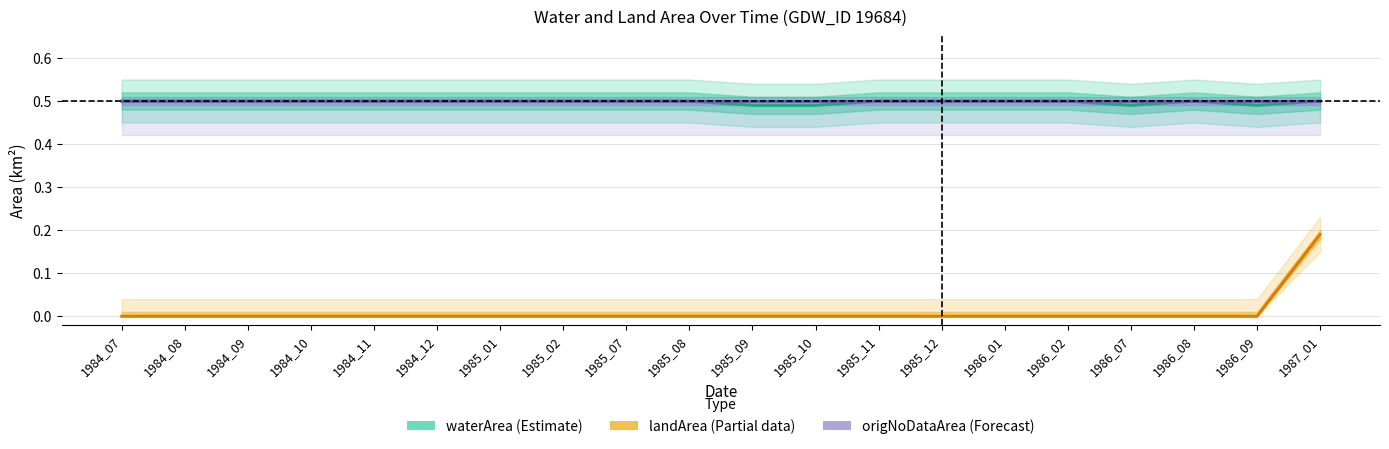

Rank the categories by origNoDataArea (Forecast) value from lowest to highest.

1984_07, 1984_08, 1984_09, 1984_10, 1984_11, 1984_12, 1985_01, 1985_02, 1985_07, 1985_08, 1985_09, 1985_10, 1985_11, 1985_12, 1986_01, 1986_02, 1986_07, 1986_08, 1986_09, 1987_01